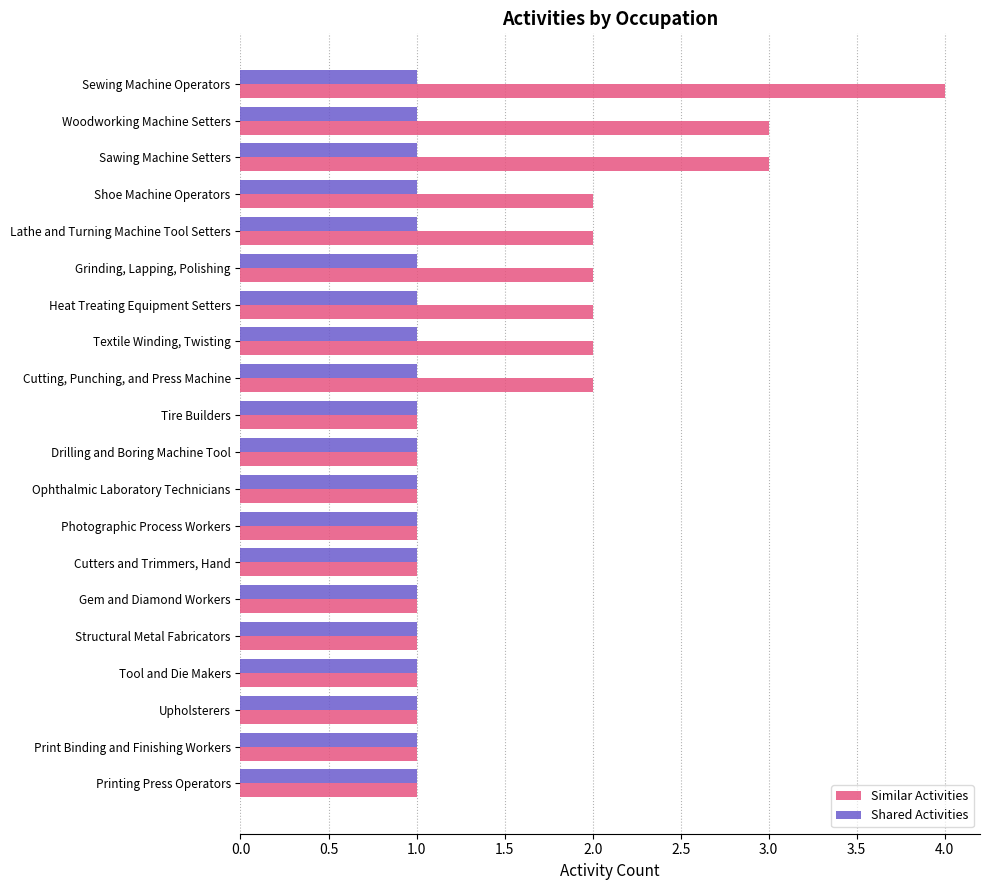

Which series has the widest spread of values?

Similar Activities